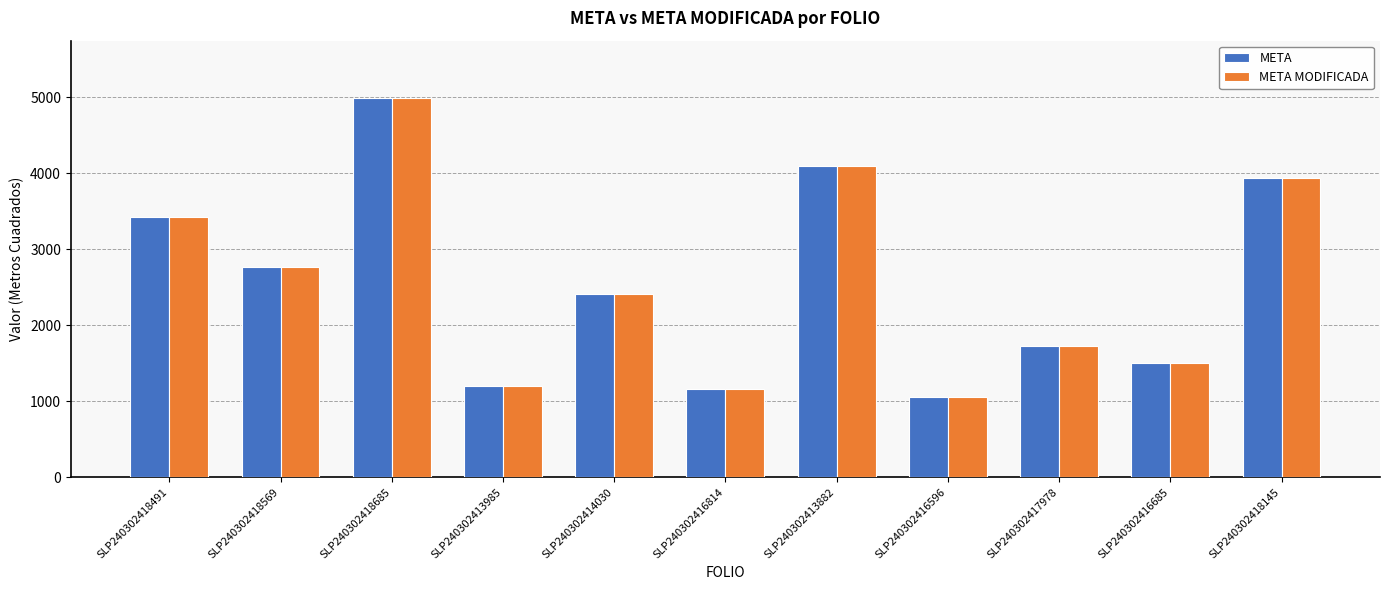

True or false: META has a value of 956 at SLP240302417978.

False